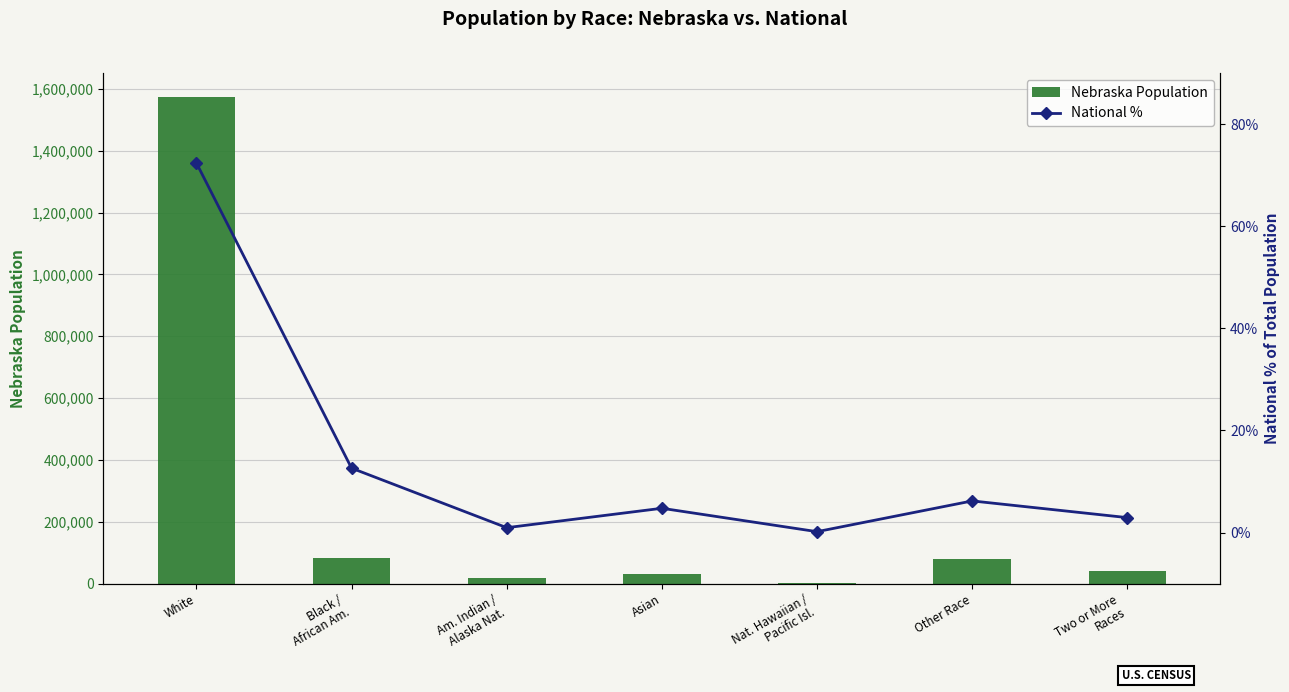

What position from the right is Nat. Hawaiian /
Pacific Isl.?

3